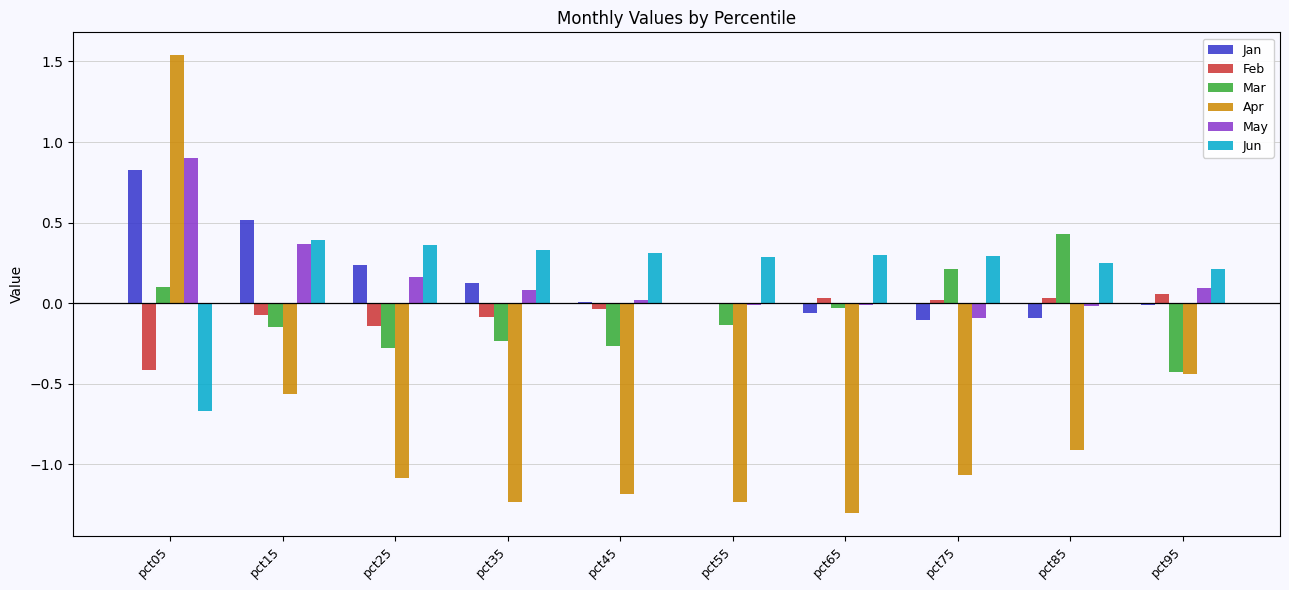

What is the total value across all series at pct15?

0.5